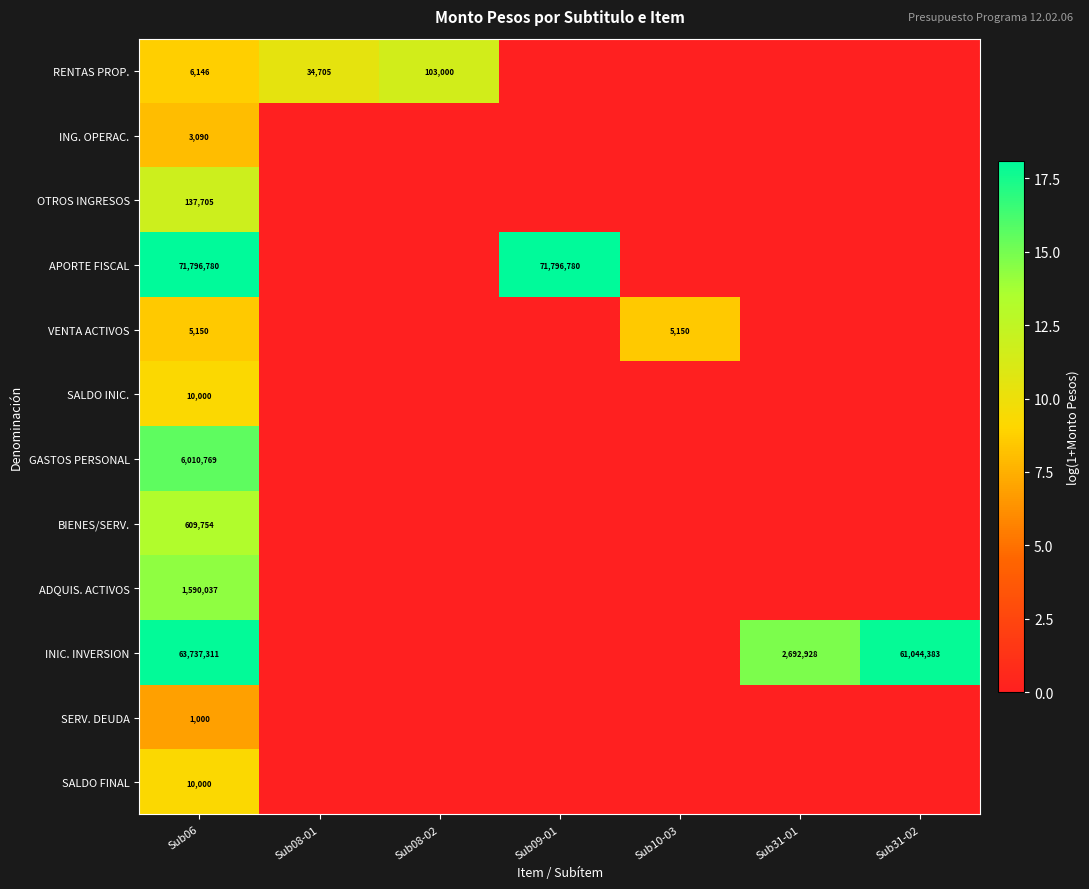

Is it true that VENTA ACTIVOS equals 1621 at Sub06?

False